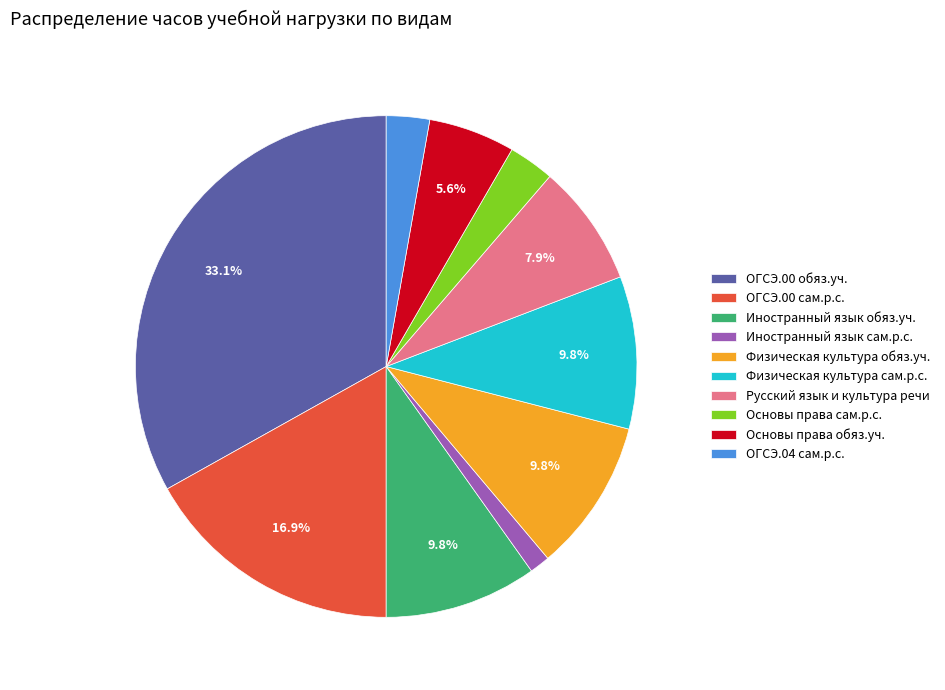

Does ОГСЭ.00 сам.р.с. account for over 50% of the chart?

No